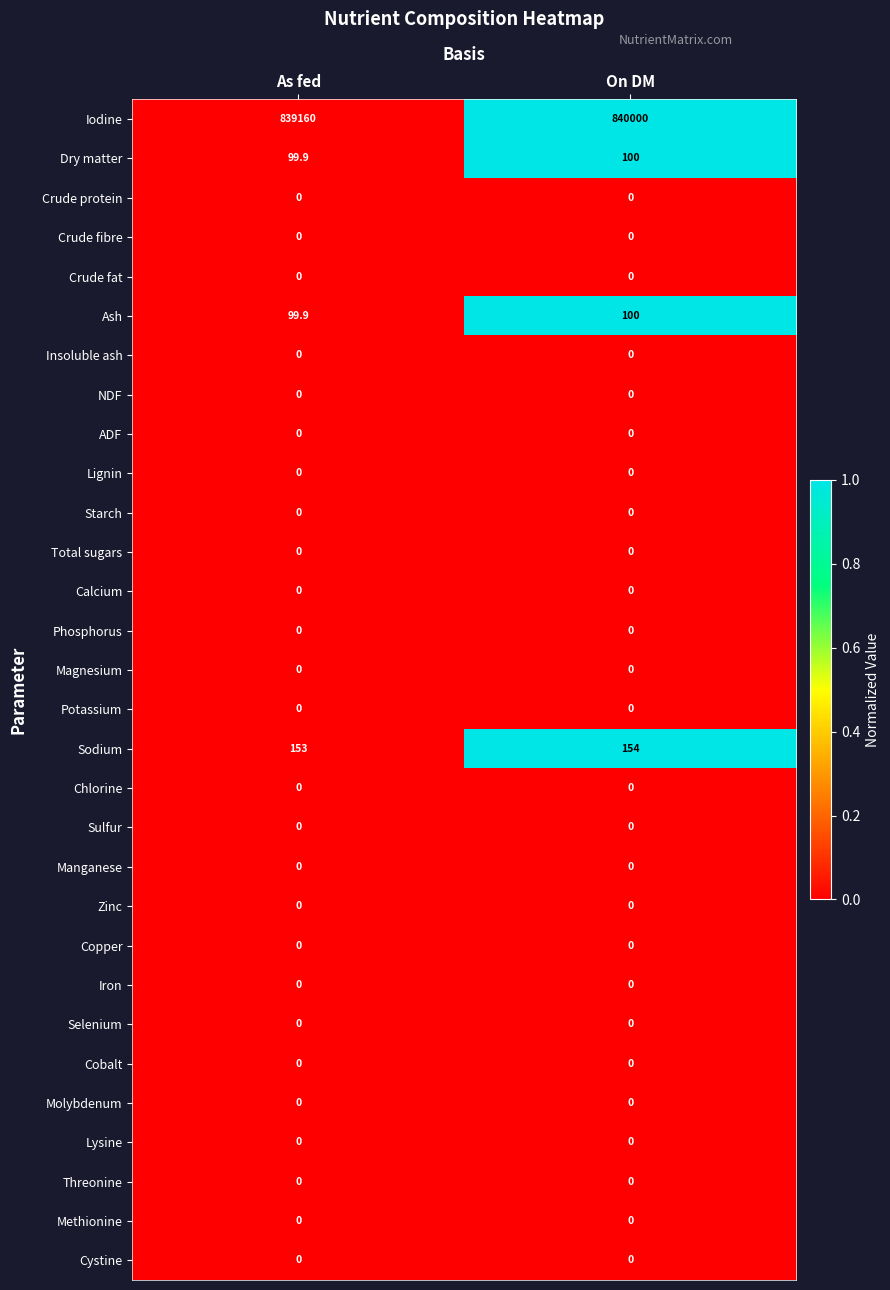

What is the total value across all series at On DM?

840354.0